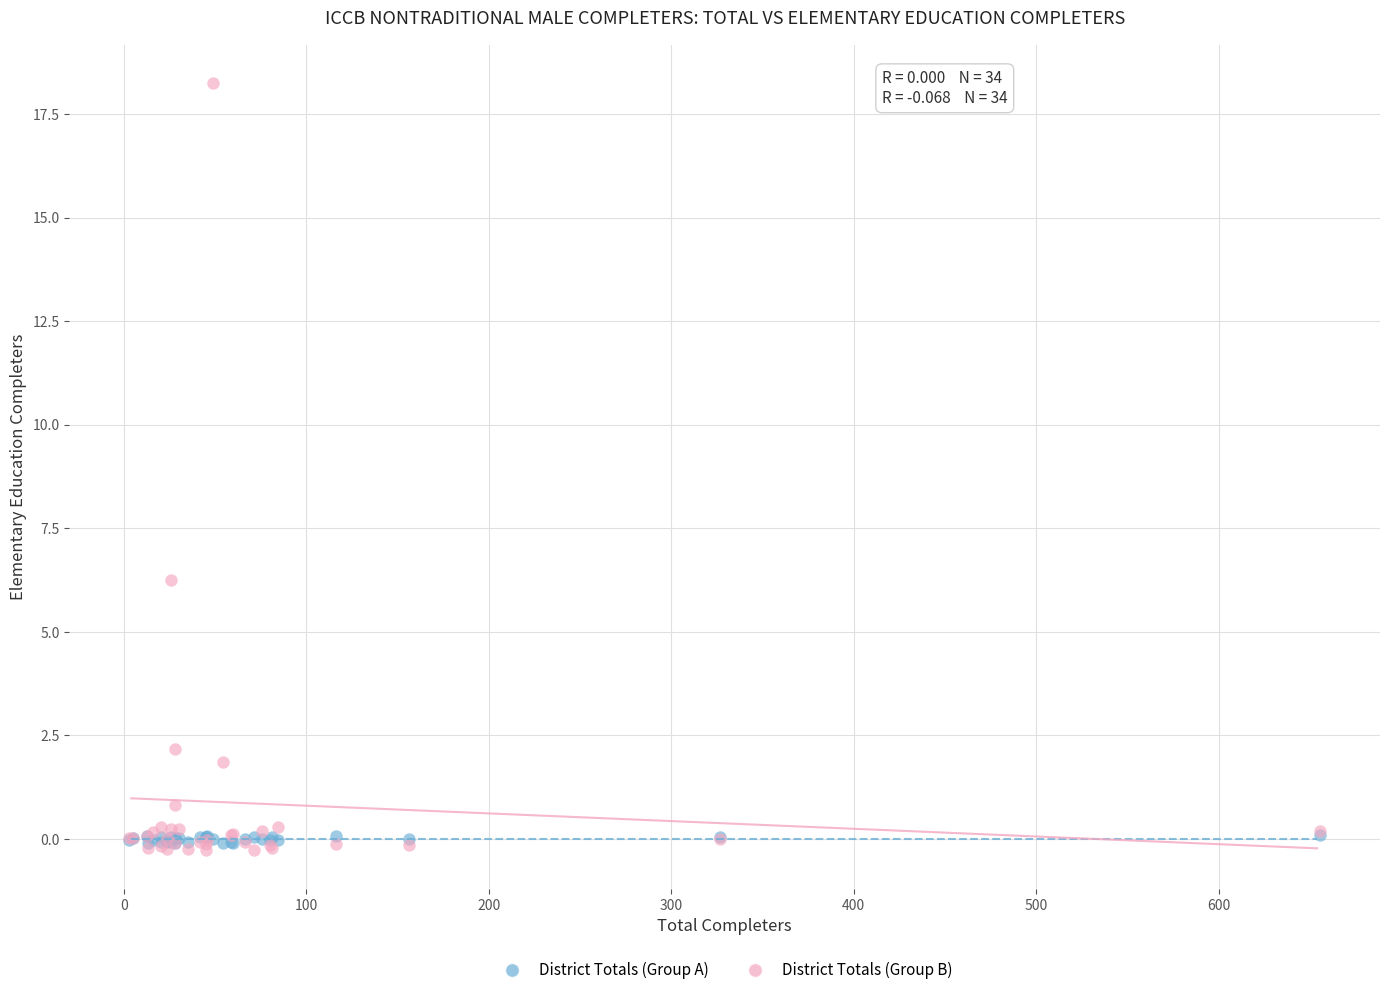

Which series contains the lowest Y value?

District Totals (Group B)